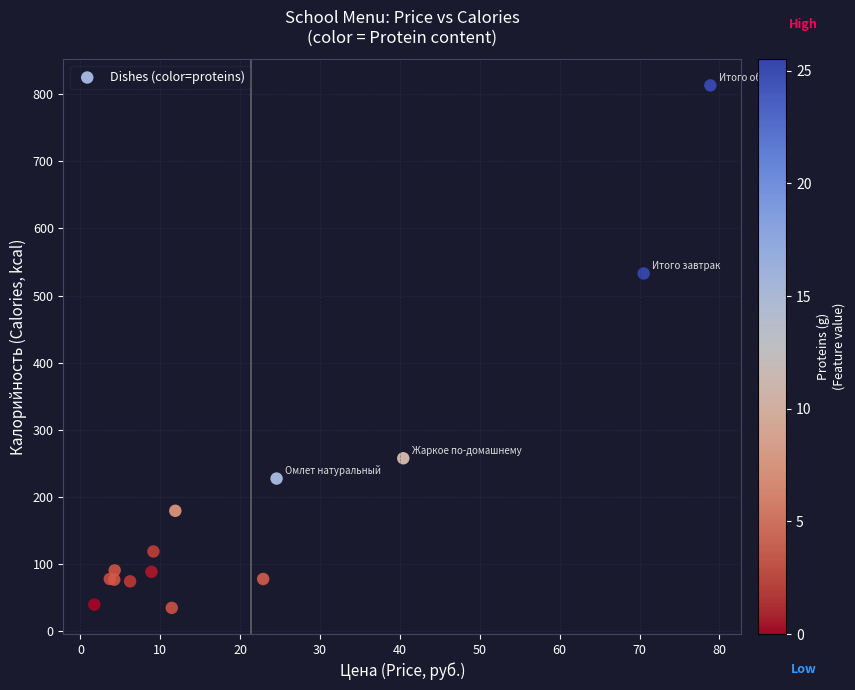

What Y value in the scatter plot is closest to 424?

533.0